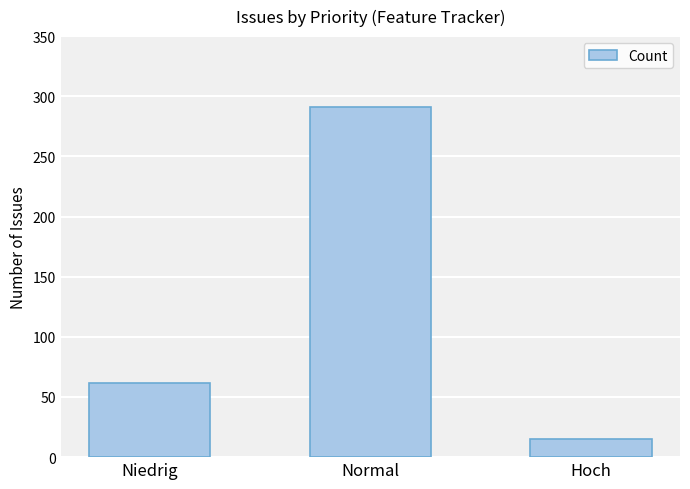

What is the approximate value at Normal?

291